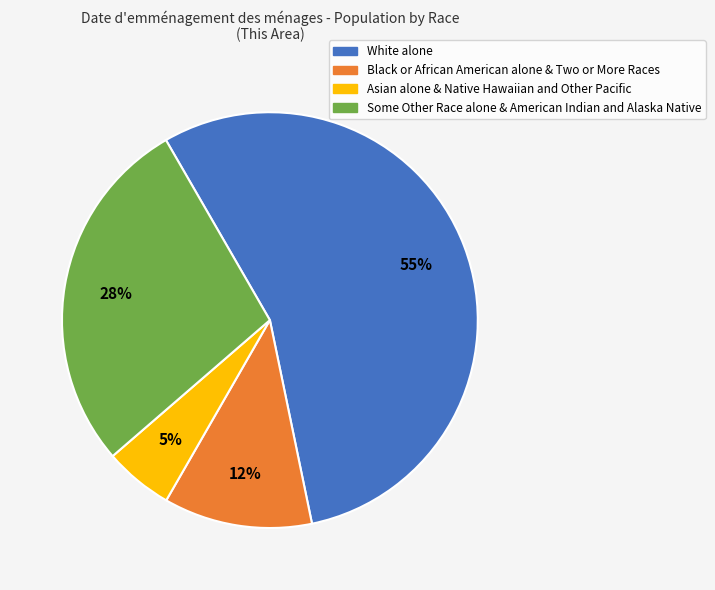

Does any single category account for the majority?

Yes